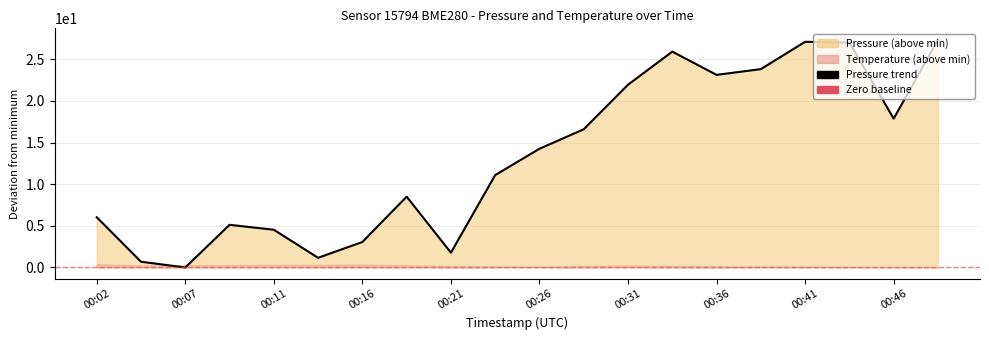

The value at 00:31 is 37.6. True or false?

False